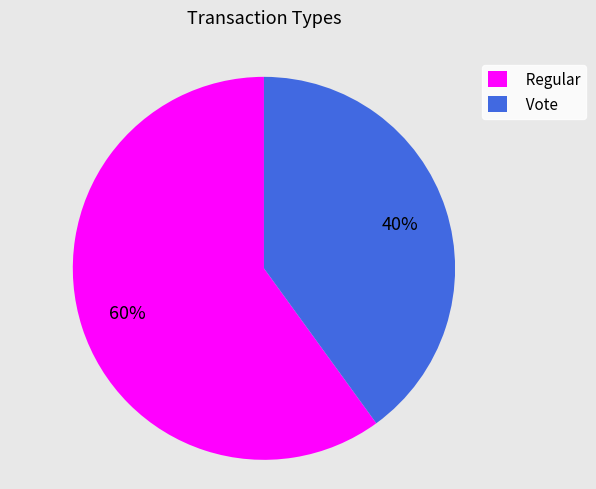

Which has a higher value, Regular or Vote?

Regular